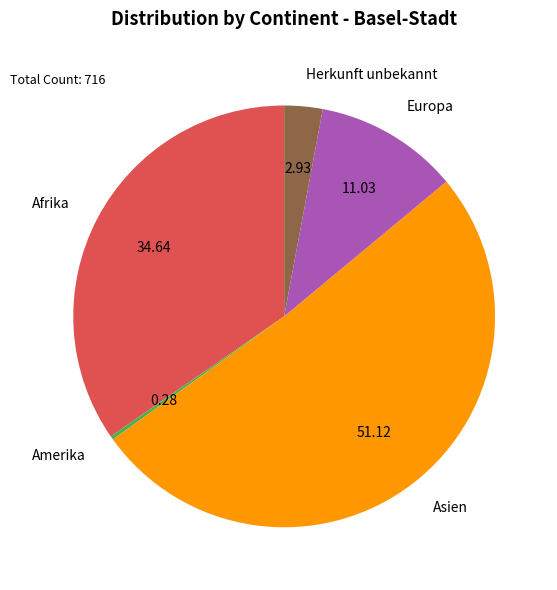

Is it true that Europa is 11% of the pie?

True